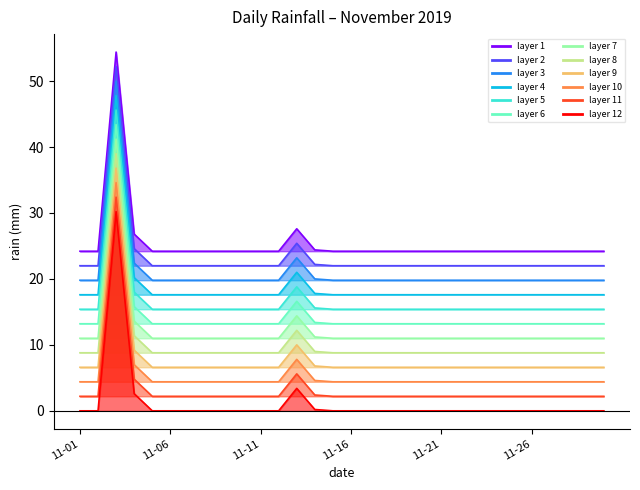

What is the ratio of the value at 11-16 to the value at 11-11?

1.0